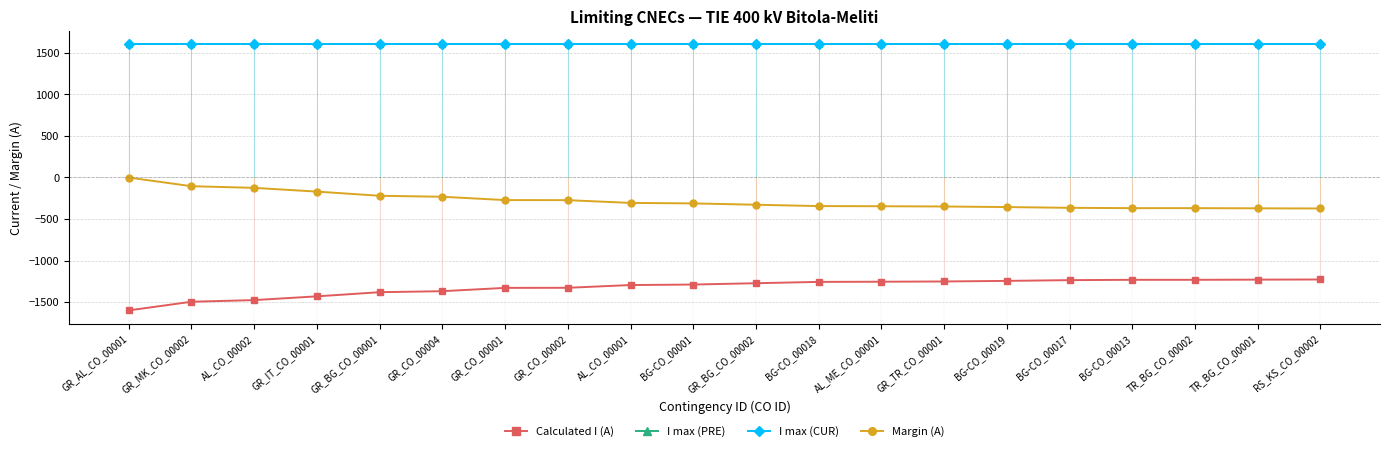

The Margin (A) series shows -328 at GR_BG_CO_00002. True or false?

True